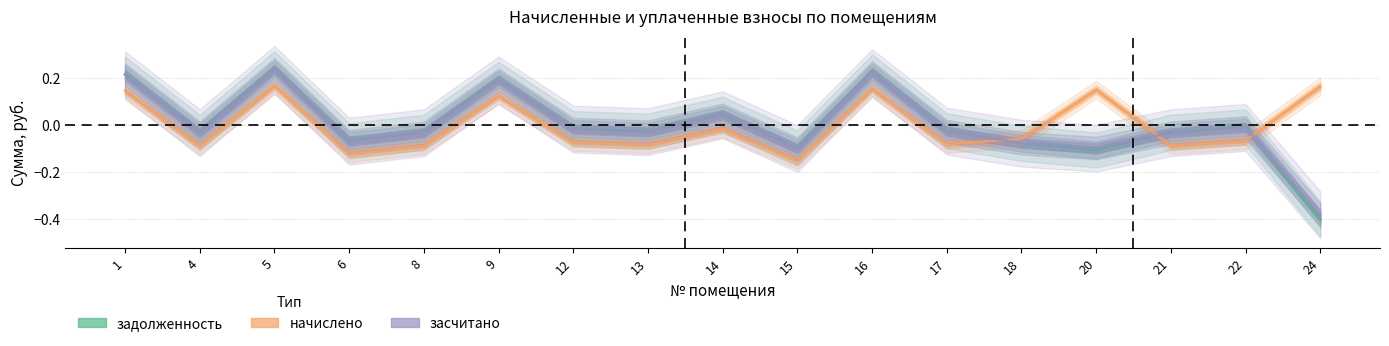

Rank the categories by начислено value from lowest to highest.

15, 6, 4, 8, 21, 13, 17, 12, 22, 18, 14, 9, 1, 20, 16, 24, 5